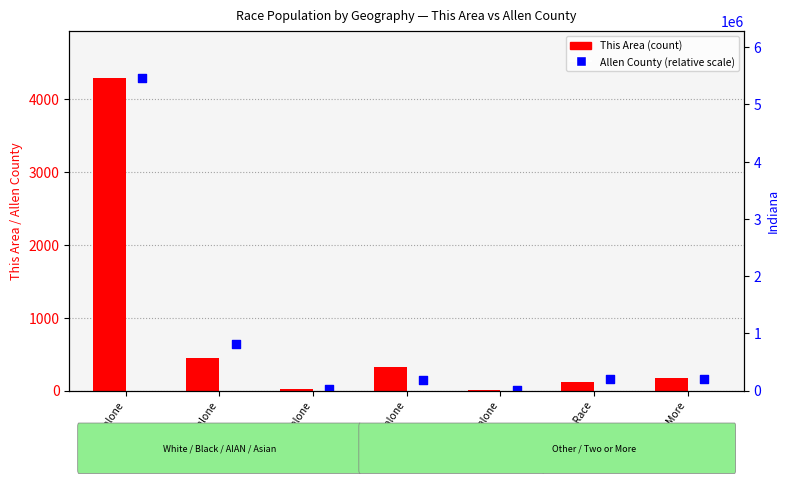

Which series reaches the maximum Y coordinate?

This Area (count)